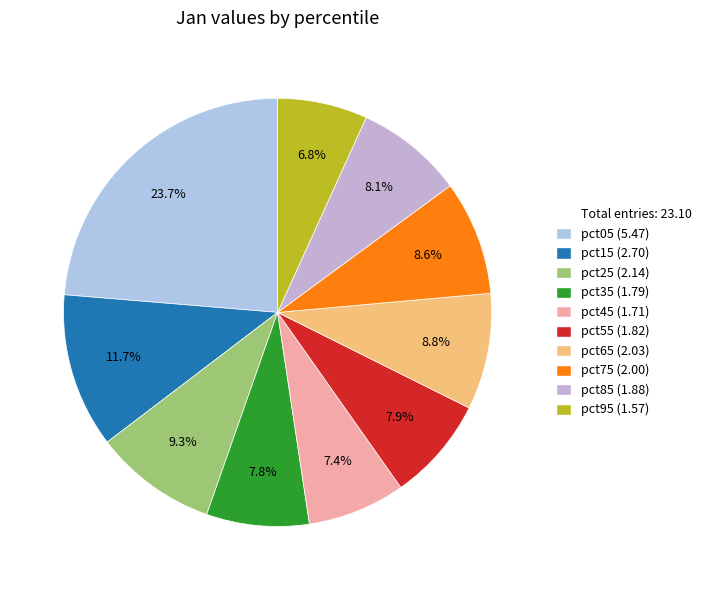

To the nearest percent, what is the average slice percentage?

10%